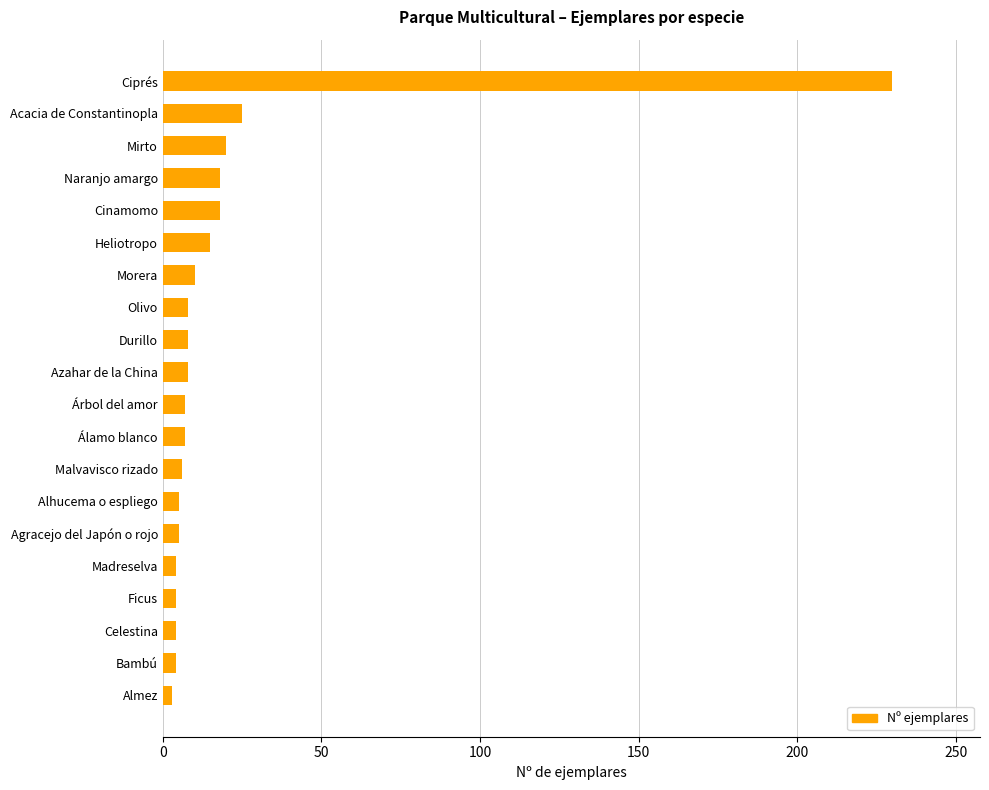

Are the bars grouped side by side (vs. stacked)?

No